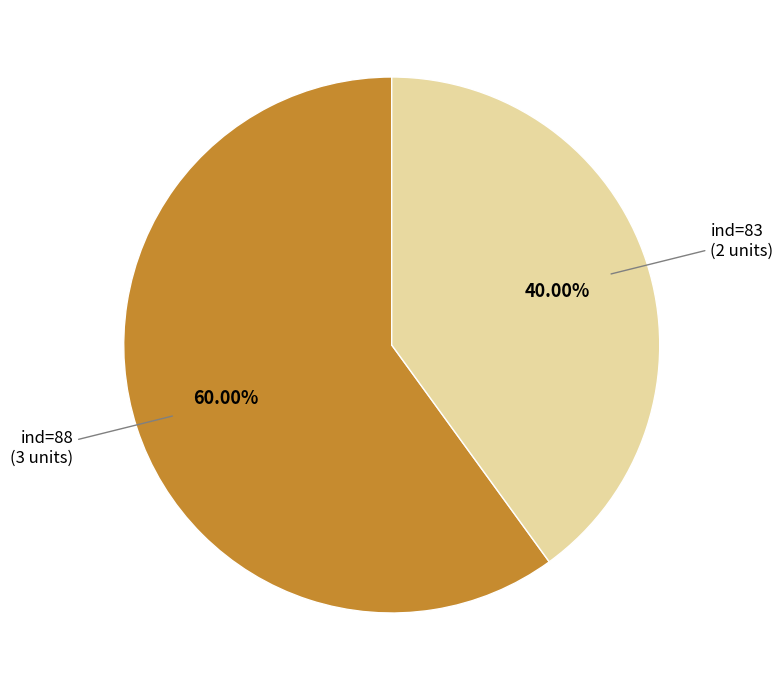

Which slice represents more than half of the pie?

ind=88